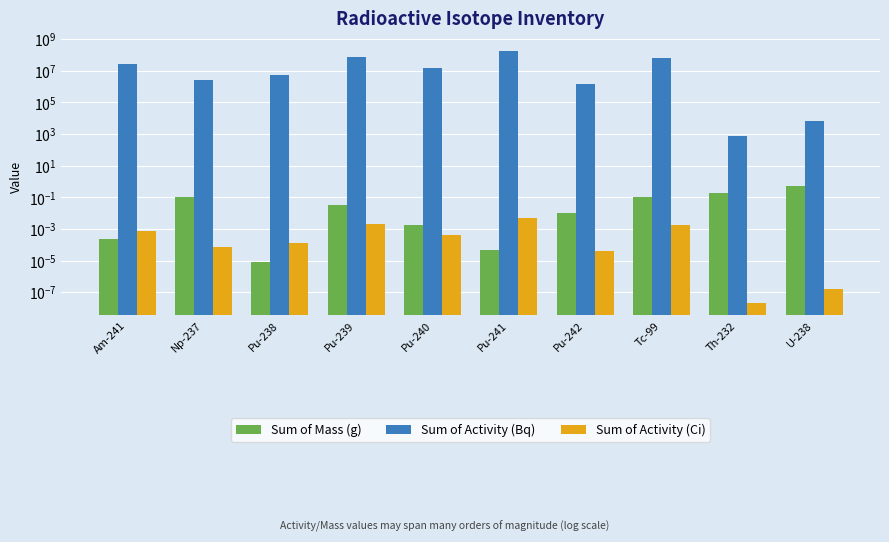

What is the label of the 3rd bar from the left?

Pu-238